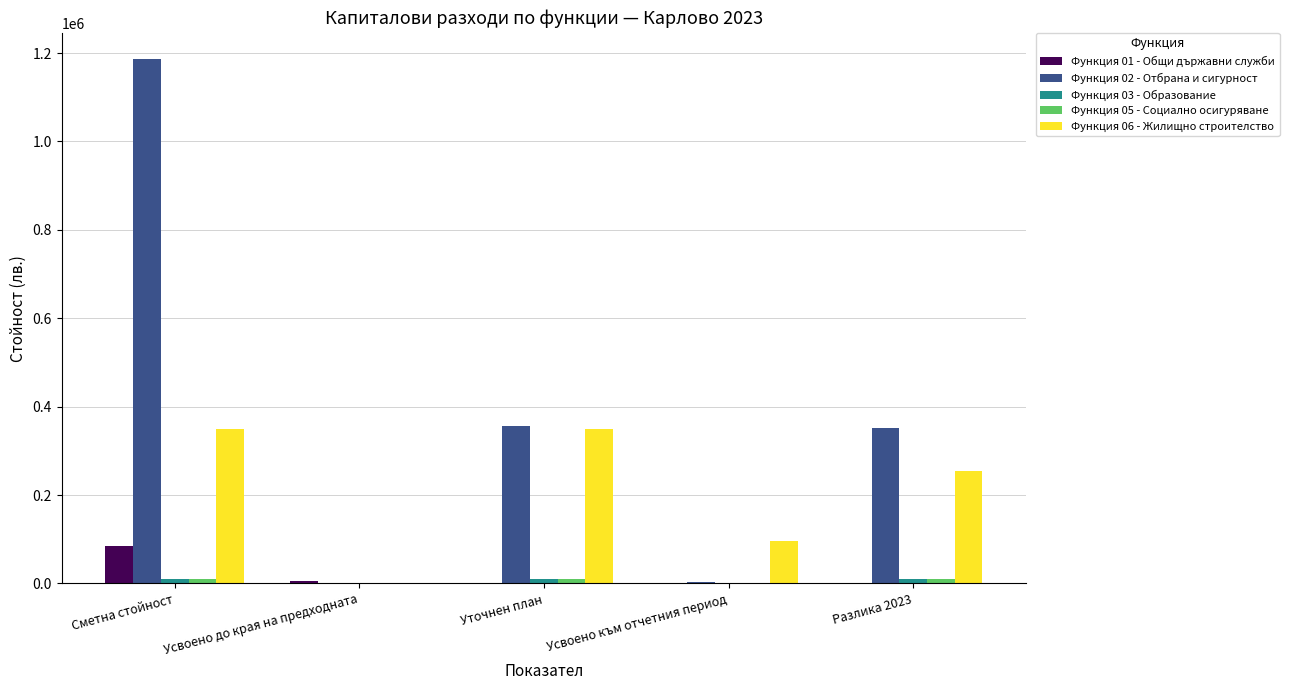

What is the spread (max minus min) of values at Усвоено към отчетния период?

96155